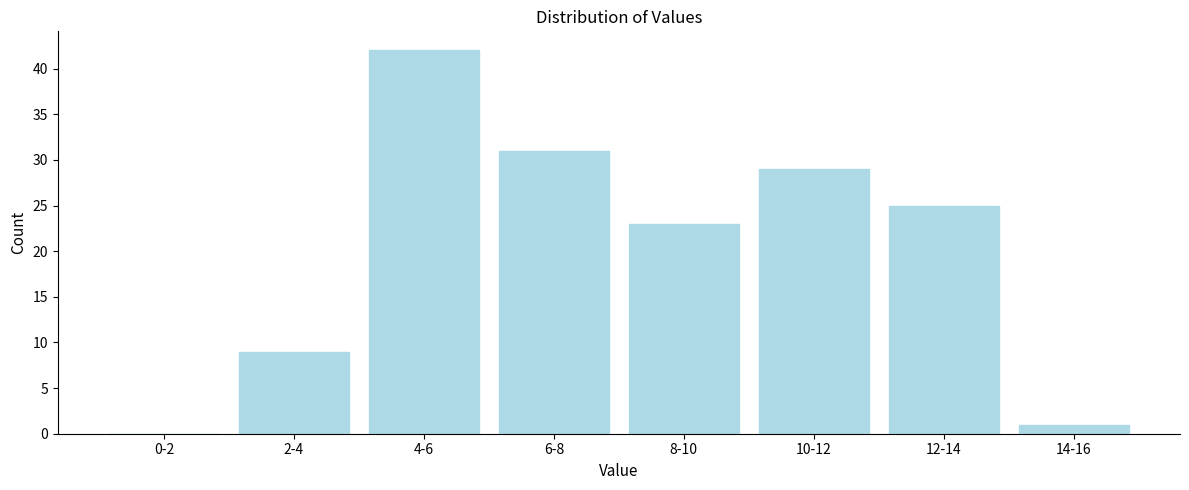

Reading left to right, extract all data points from this chart.

0-2=0	2-4=9	4-6=42	6-8=31	8-10=23	10-12=29	12-14=25	14-16=1